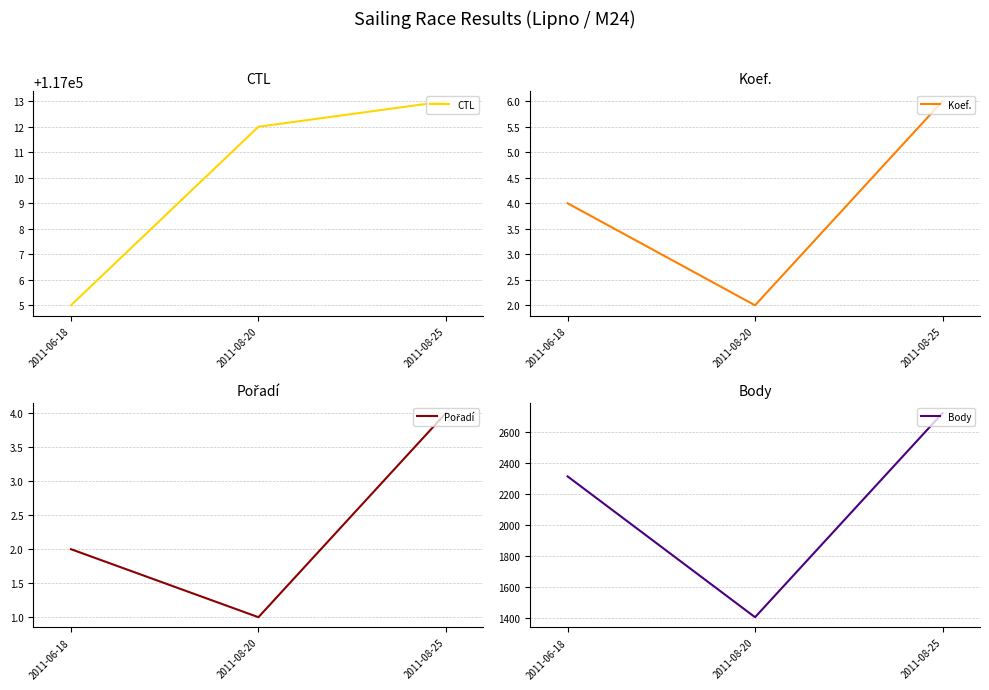

Which has a higher value, 2011-06-18 or 2011-08-25?

2011-08-25